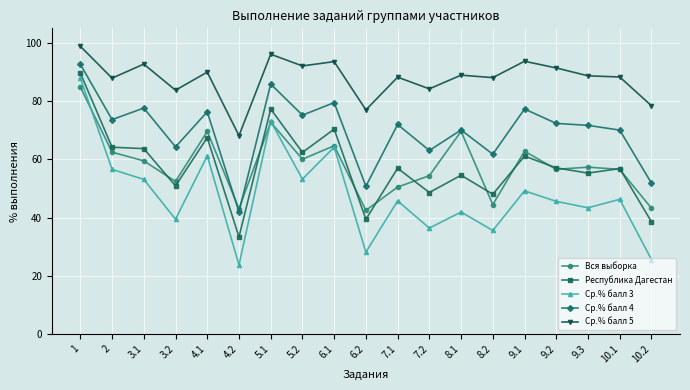

Which label corresponds to the smallest value in the chart?

4.2